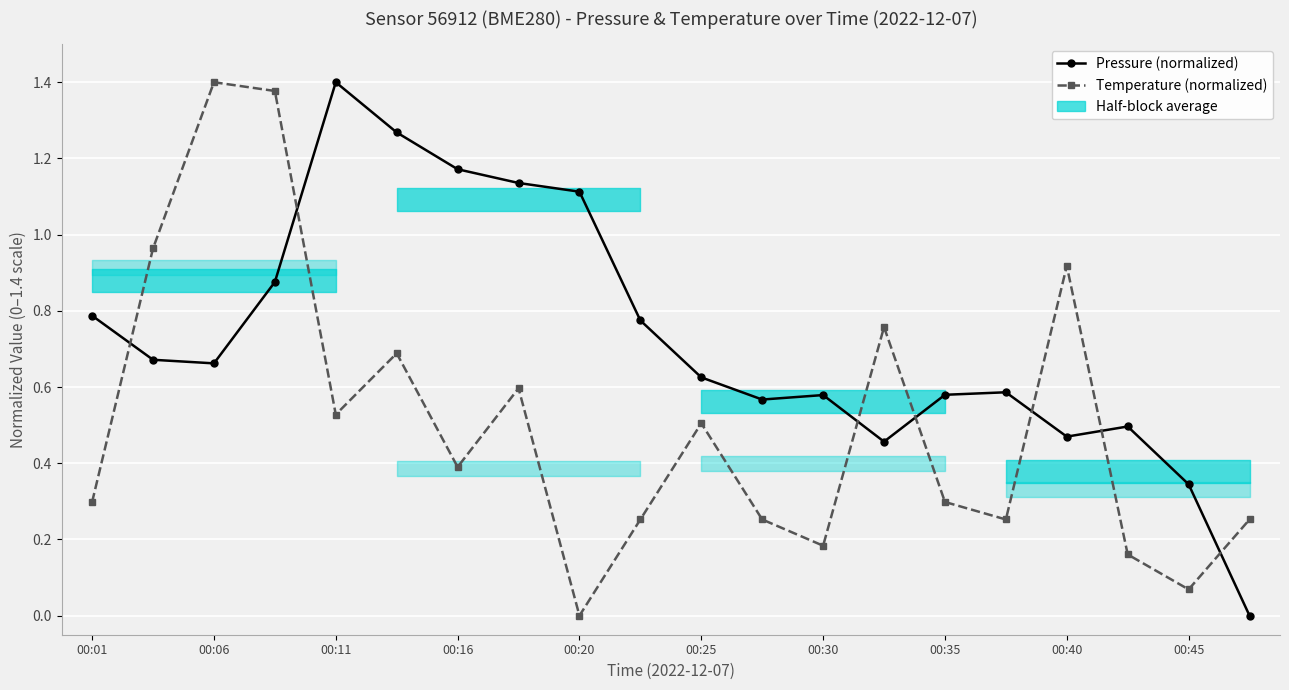

What is the average value of the Temperature (normalized) series?

0.5